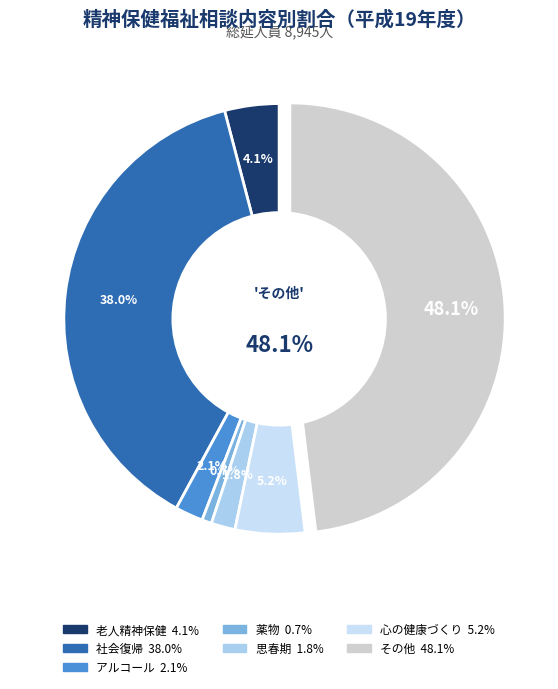

Between その他 and 思春期, which is larger?

その他